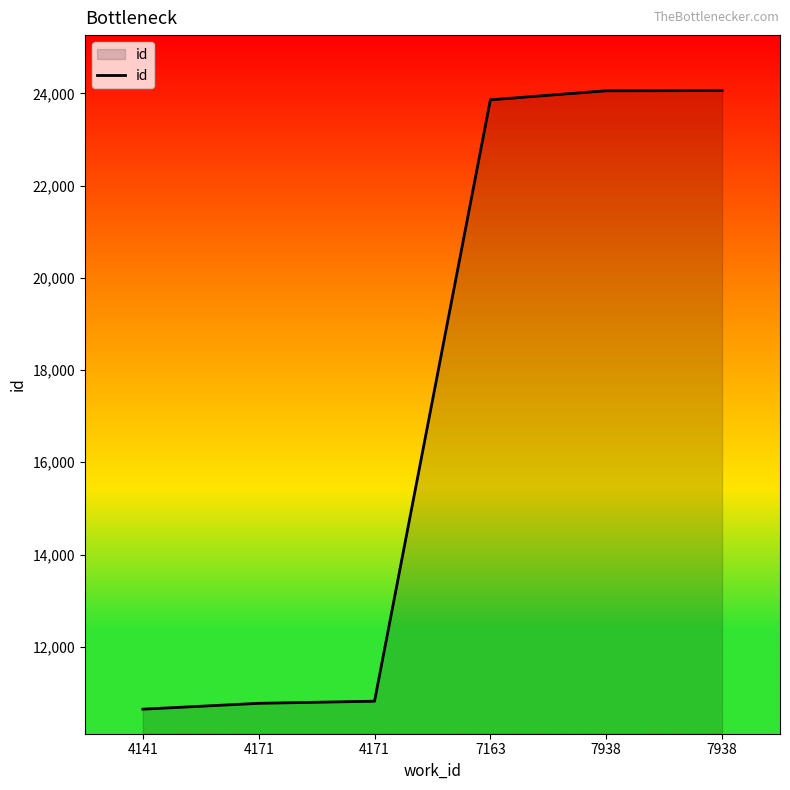

How many lines are shown in the chart?

1